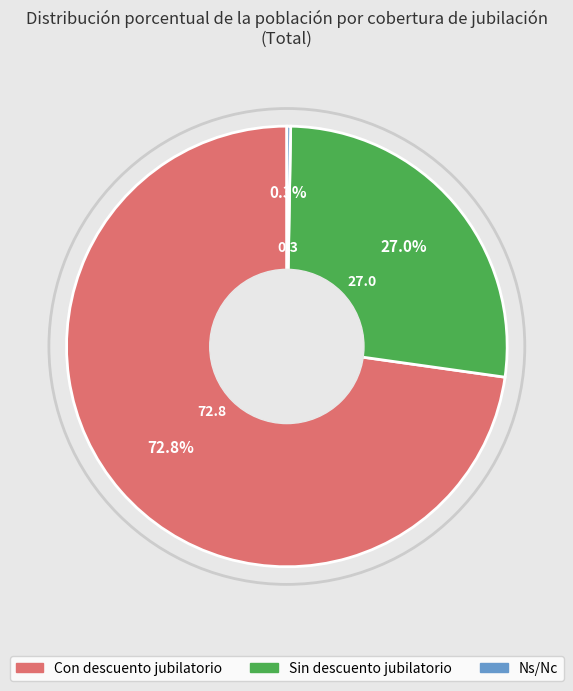

Does any single category account for the majority?

Yes